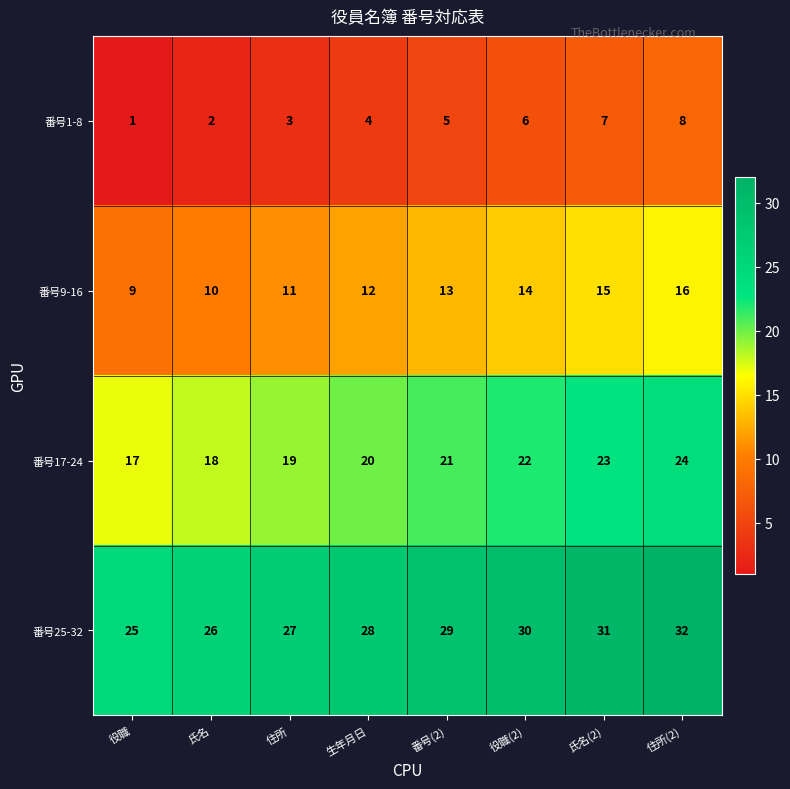

The 番号17-24 series shows 14 at 役職(2). True or false?

False